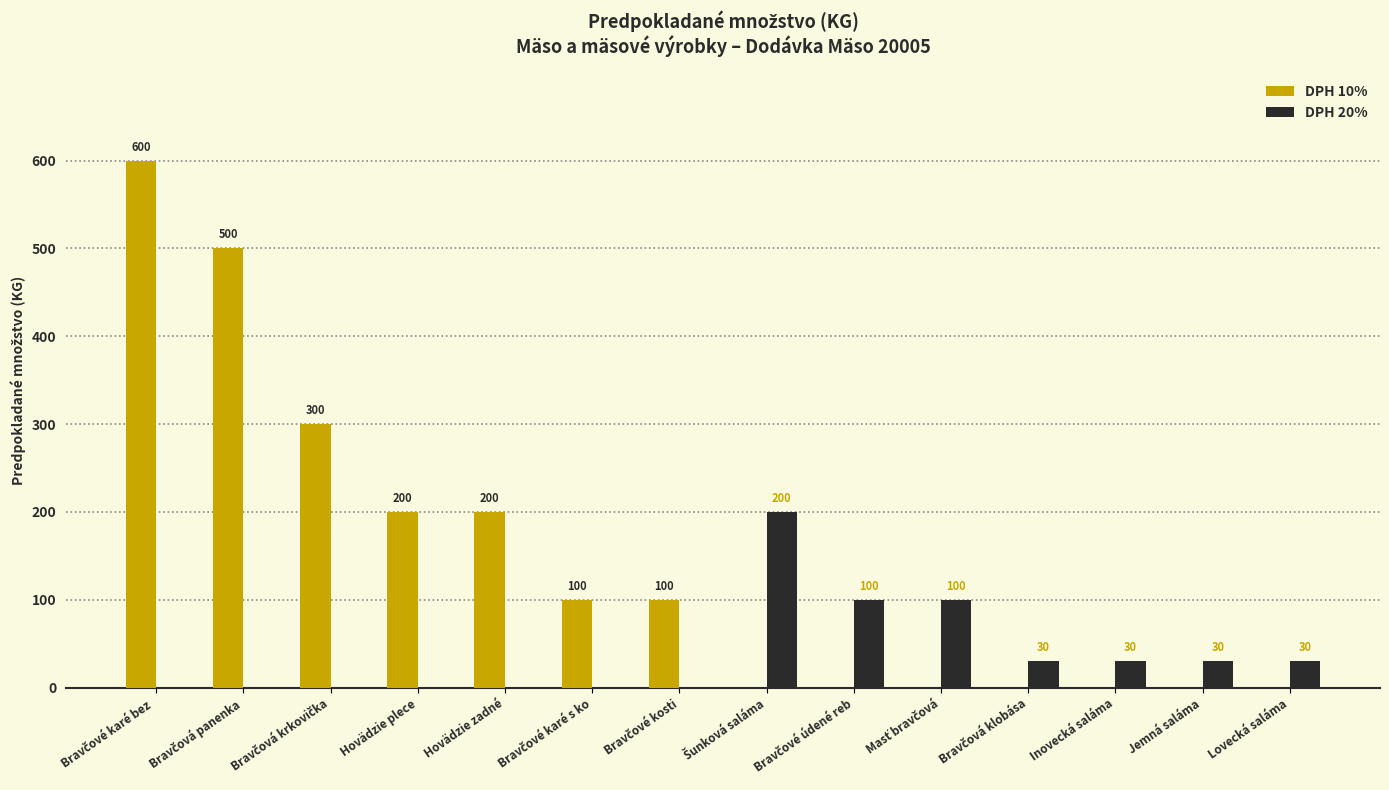

Is it true that DPH 10% equals 0 at Jemná saláma?

True